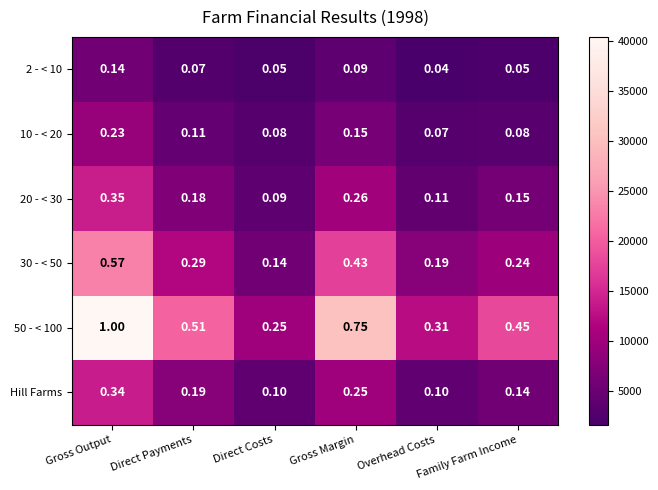

How many distinct data groups are displayed?

6